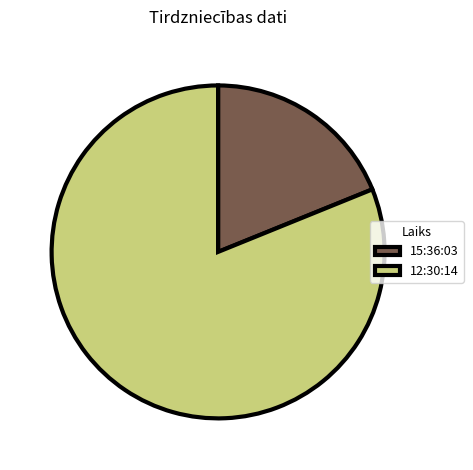

How many slices are in this pie chart?

2